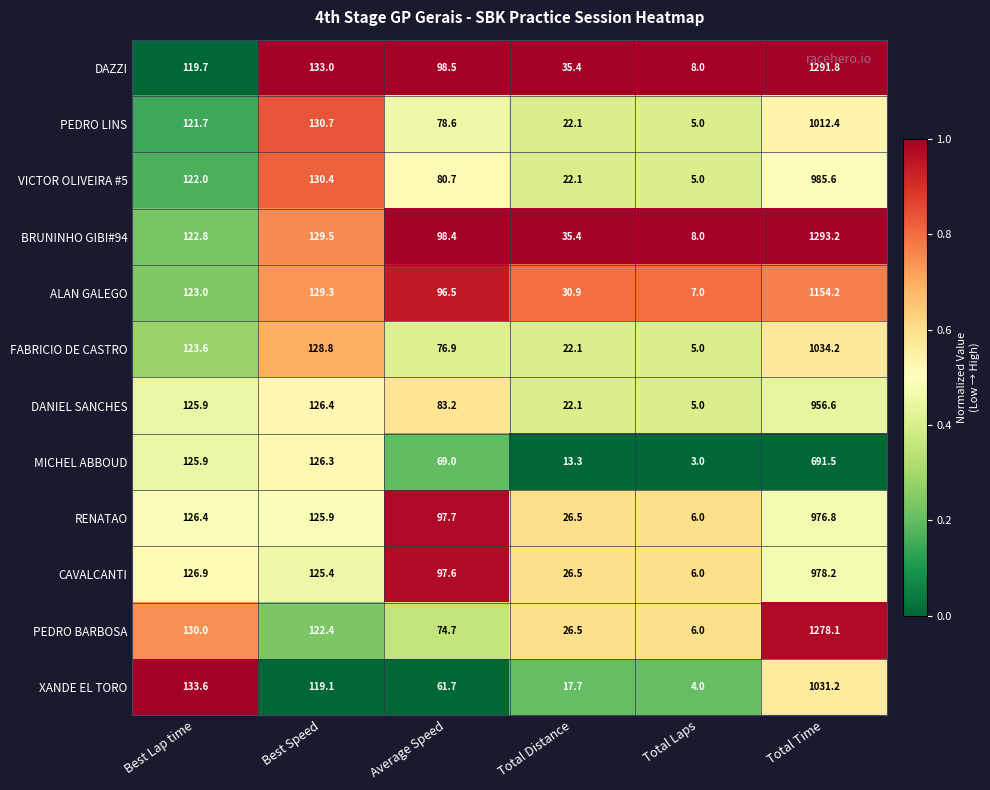

What is the minimum value for PEDRO BARBOSA?

6.0